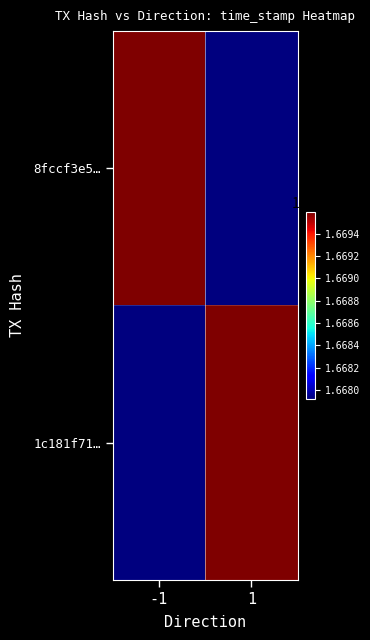

Which category has the highest value across all series?

-1